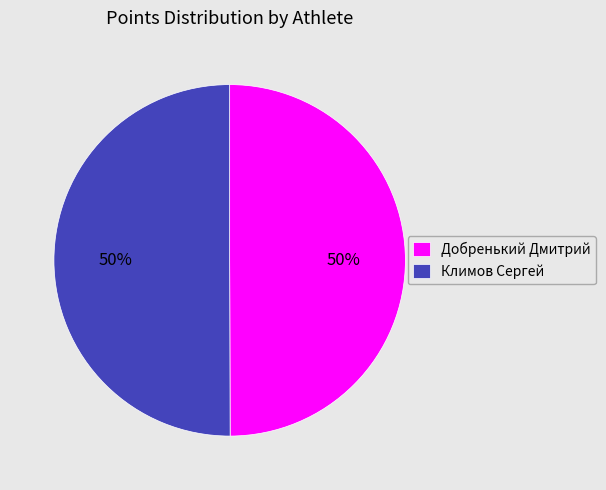

To the nearest percent, what portion does Добренький Дмитрий represent?

50%